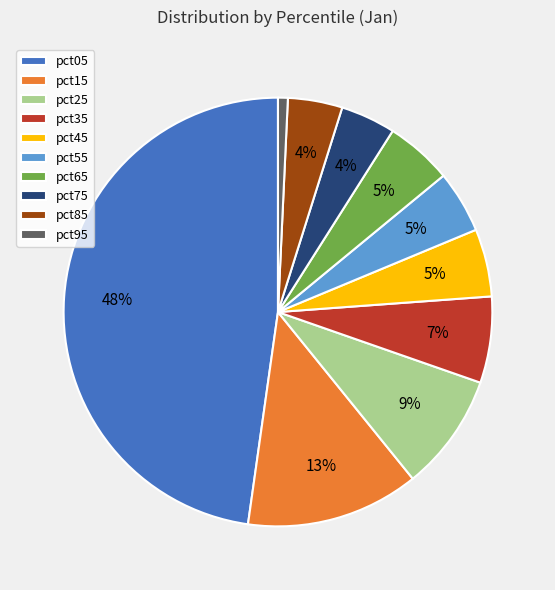

Does pct65 represent more than half of the total?

No